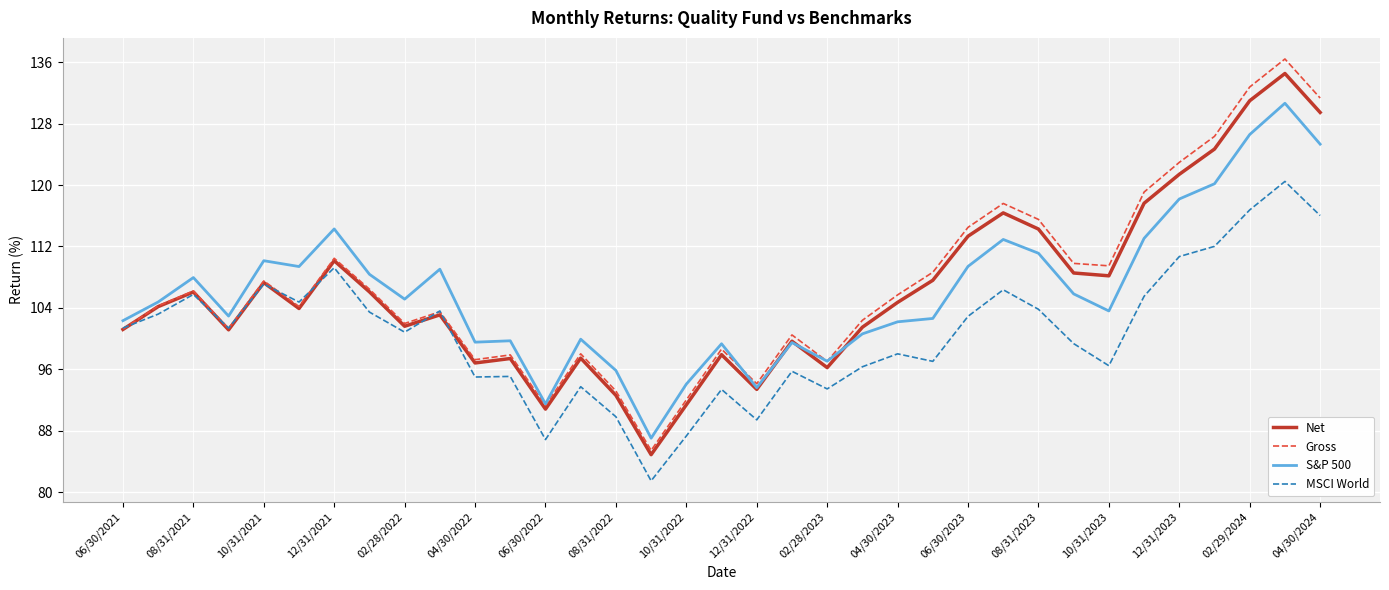

What are all the series names shown in the legend?

Net, Gross, S&P 500, MSCI World